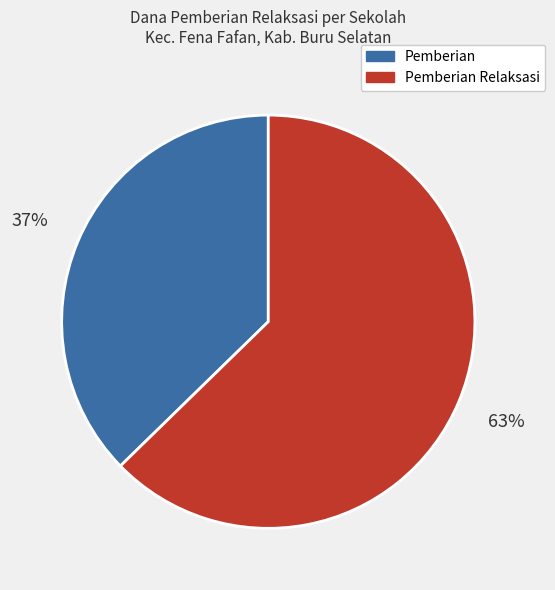

To the nearest percent, what portion does Pemberian represent?

37%